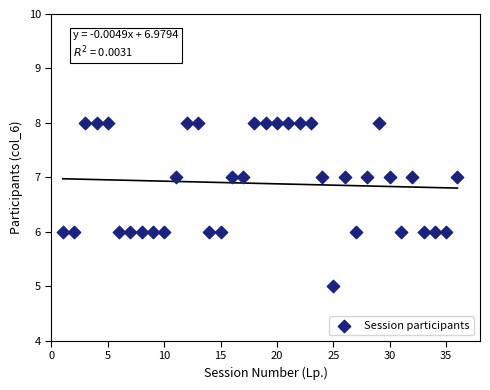

What is the range of X values (max minus min)?

35